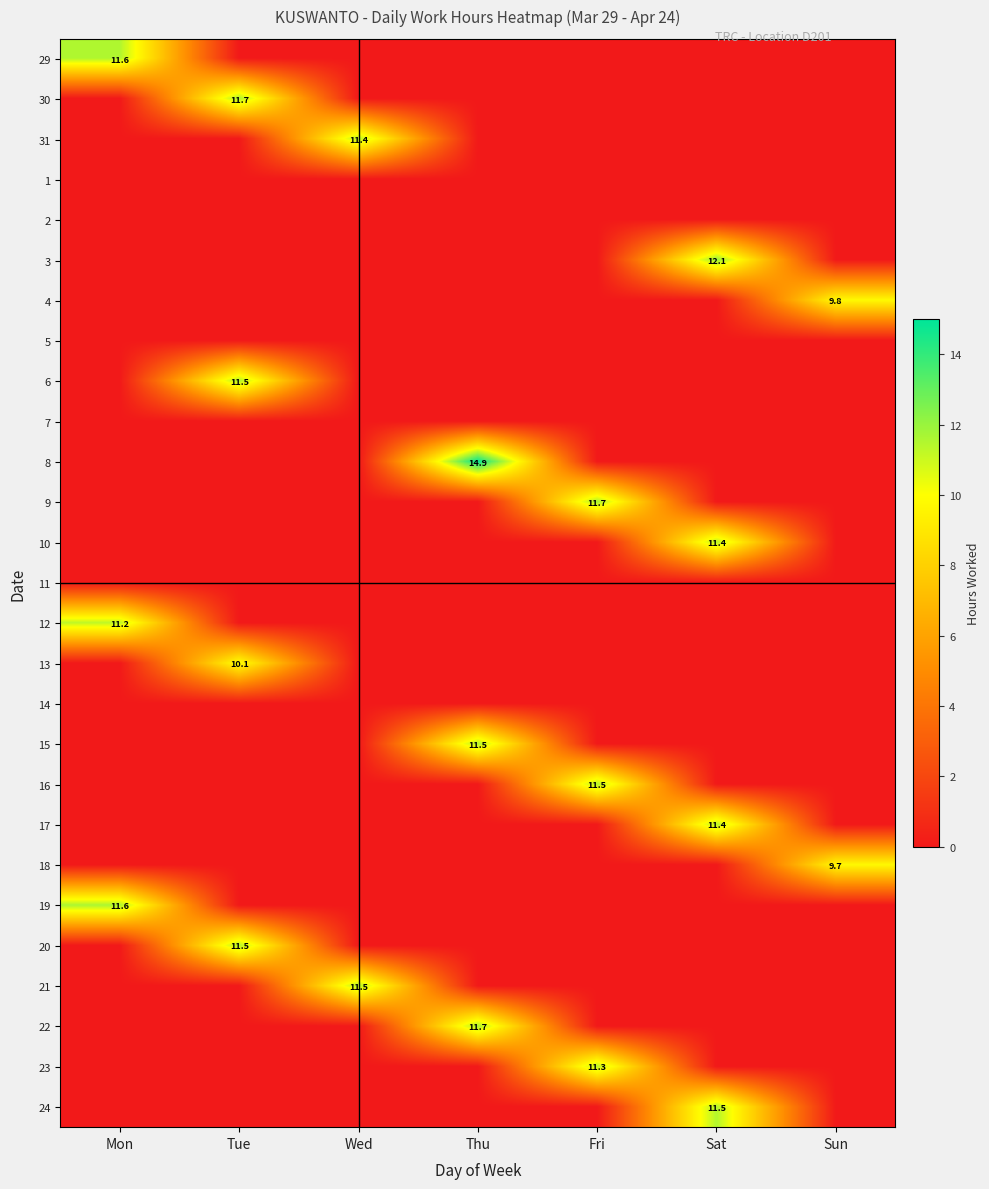

At how many categories does at least one series exceed 13?

1